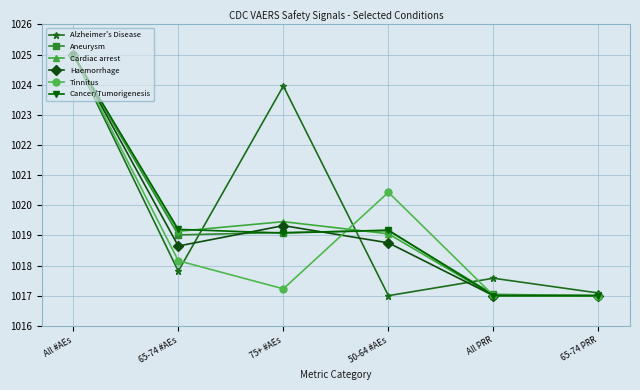

Which series changed the most between 65-74 #AEs and All PRR?

Cancer/Tumorigenesis